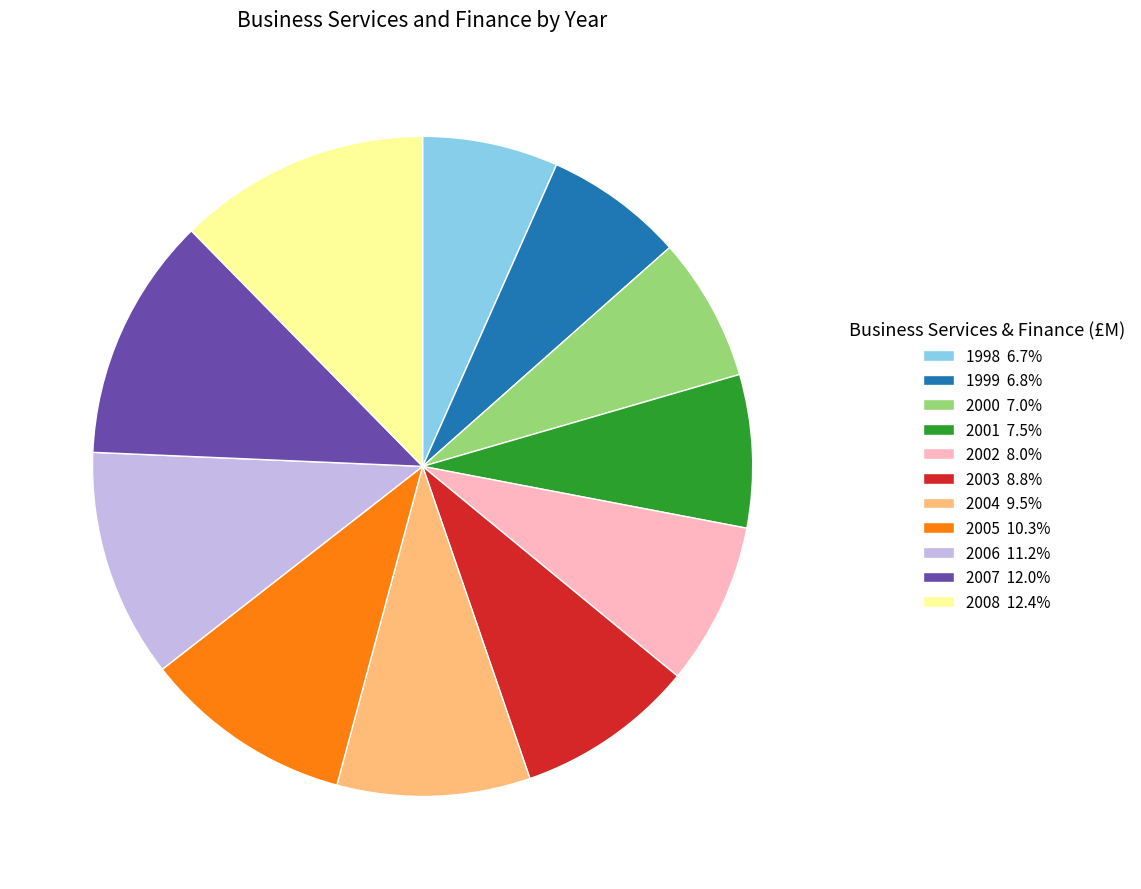

What is the ratio of the value at 2003 8.8% to the value at 2008 12.4%?

0.7